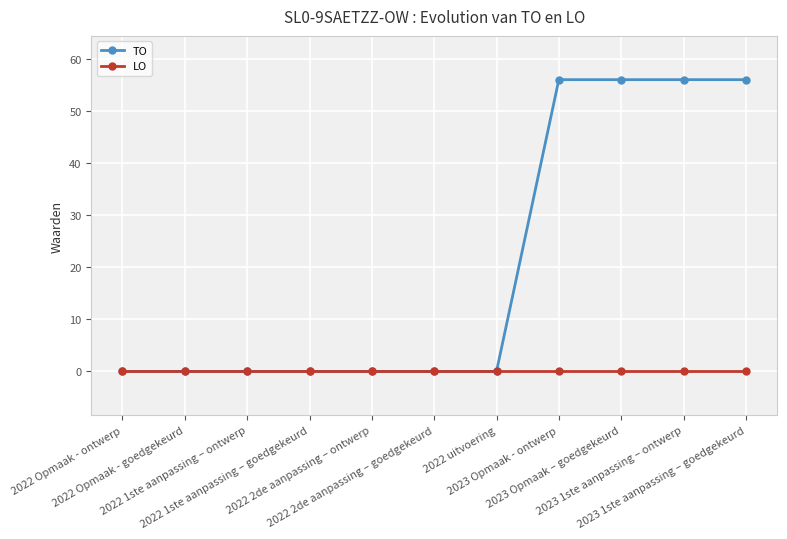

Which series changed the most between 2022 1ste aanpassing – ontwerp and 2023 1ste aanpassing – goedgekeurd?

TO